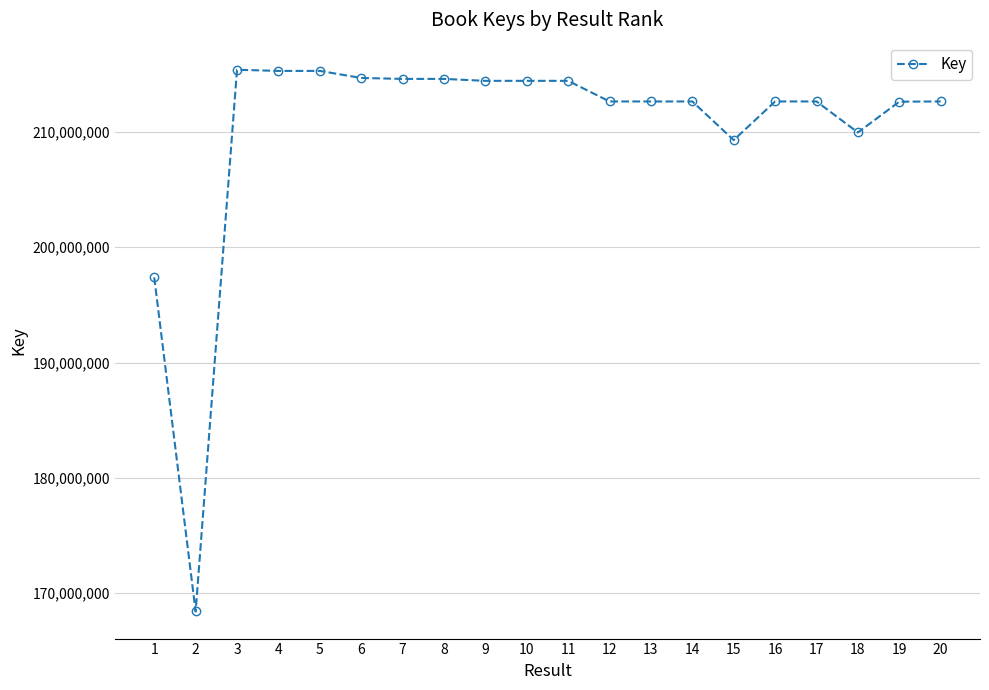

What is the difference between the values at 6 and 2?

46288223